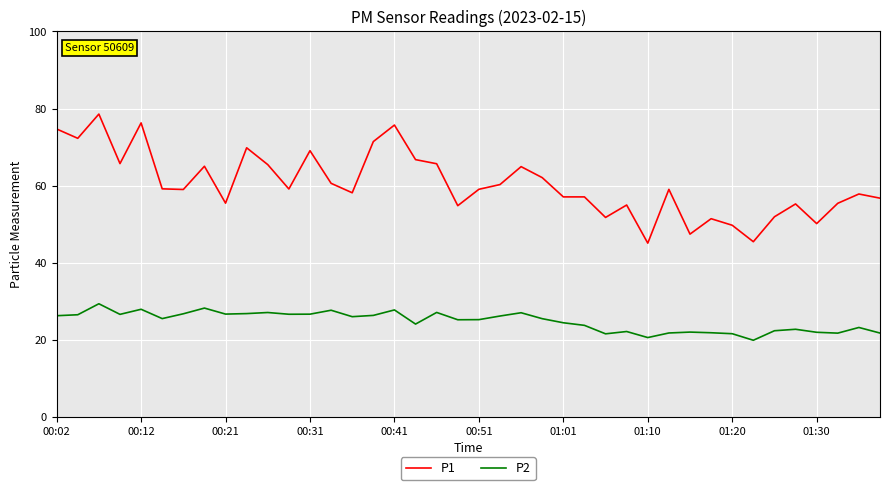

True or false: P1 and P2 cross at least once.

False